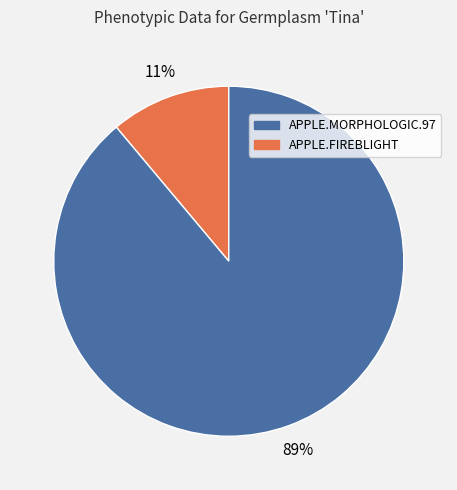

To the nearest percent, what is the average slice percentage?

50%